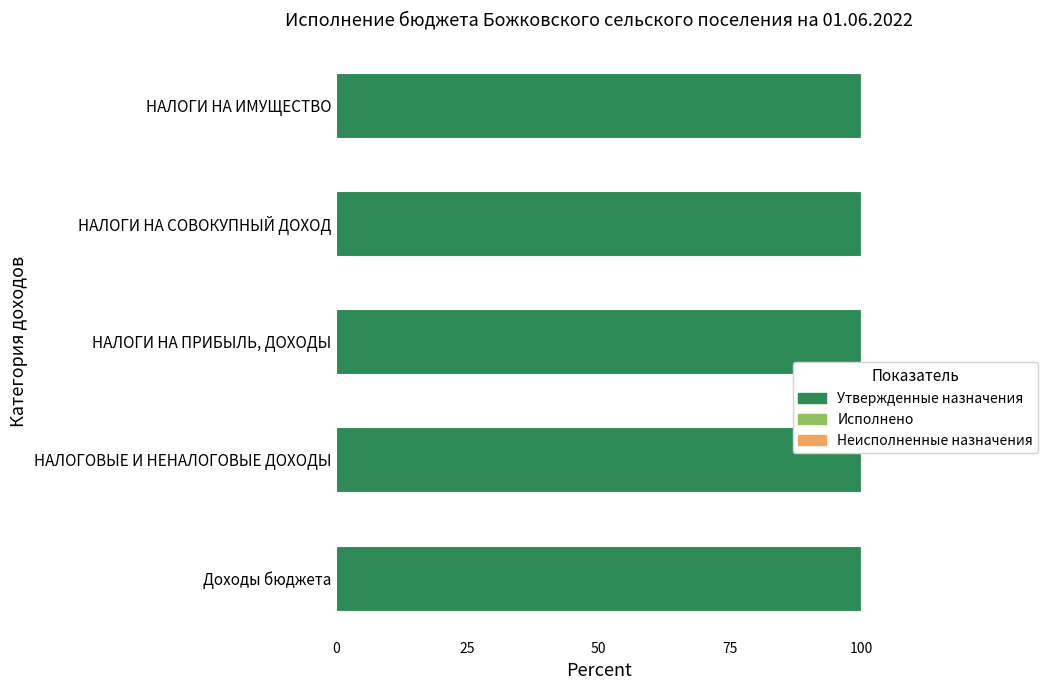

How many values in the Неисполненные назначения series are below 59?

2